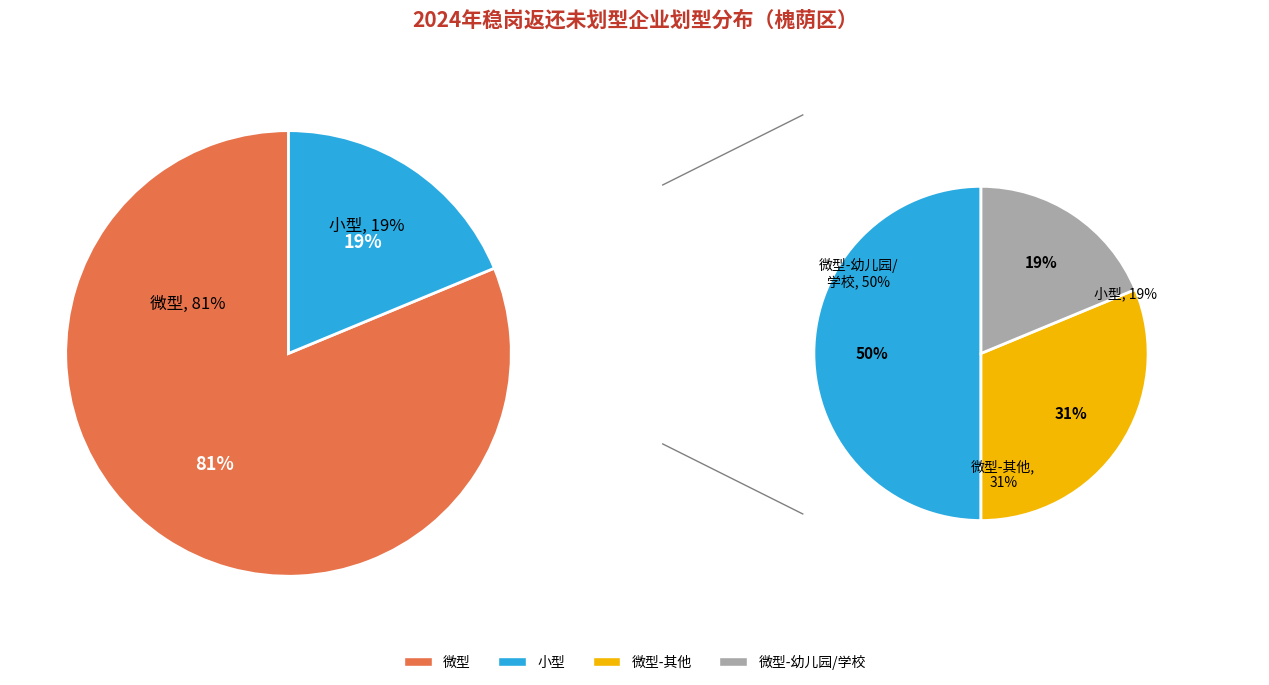

To the nearest percent, what is the combined percentage of 微型 and 小型?

100%